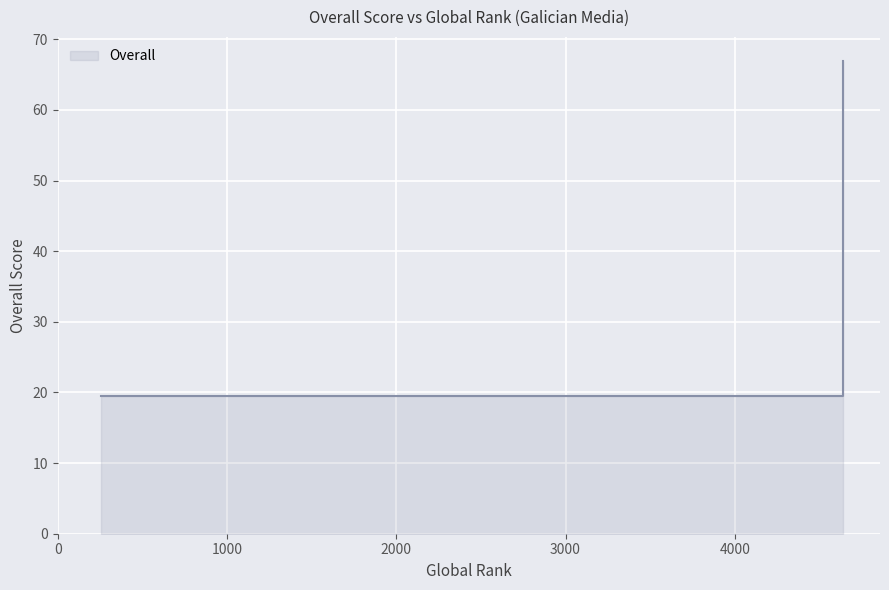

What is the difference between the second highest and second lowest values?

15.2